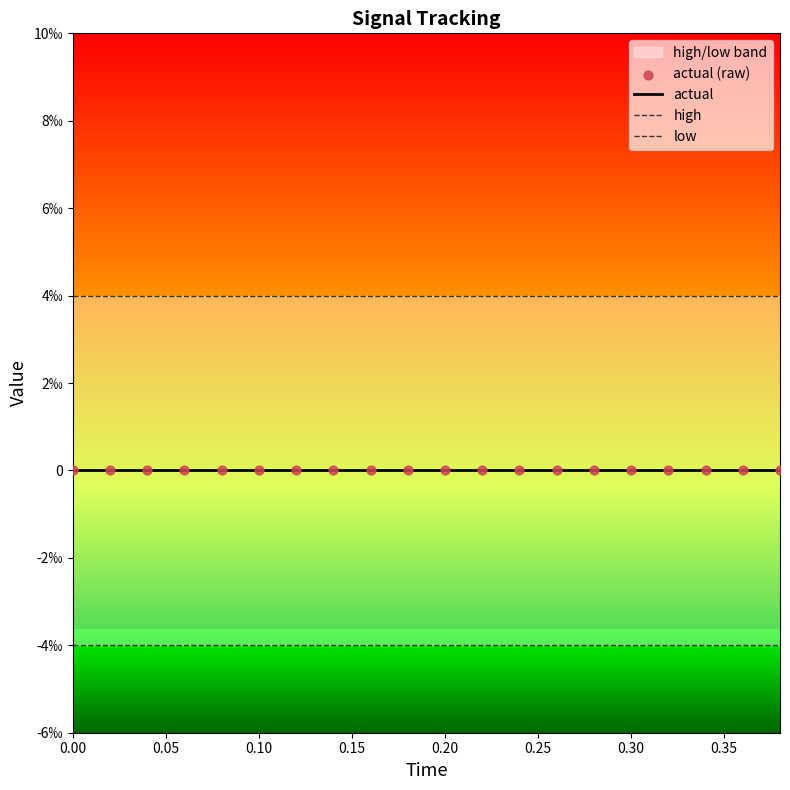

Which series has the largest Y range (max minus min)?

actual